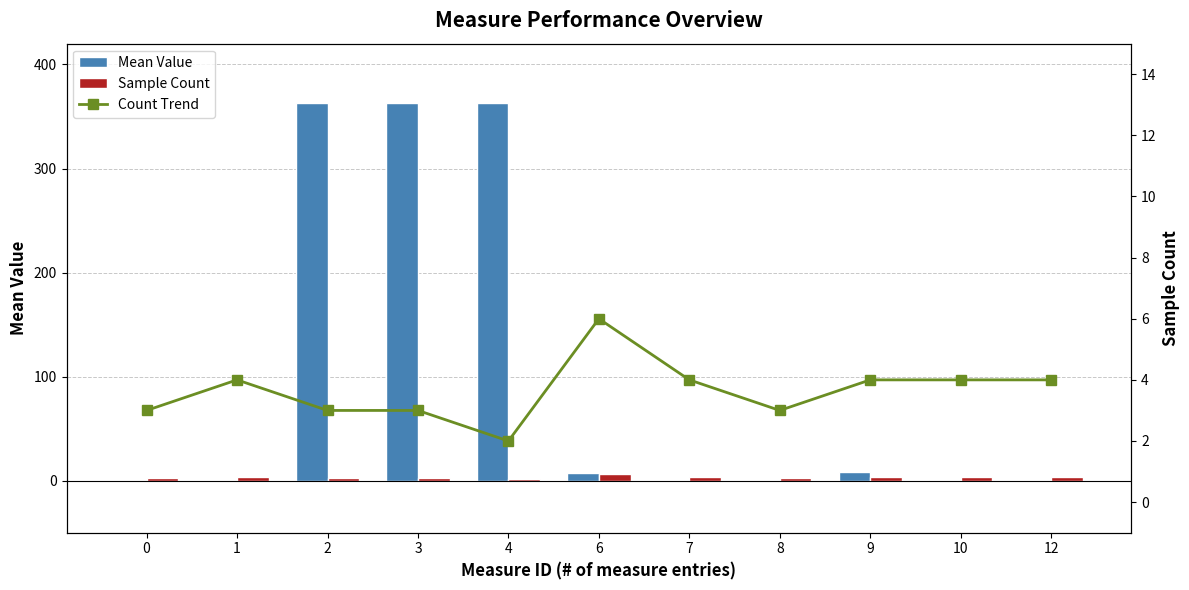

Which series has the largest total across all categories?

Mean Value